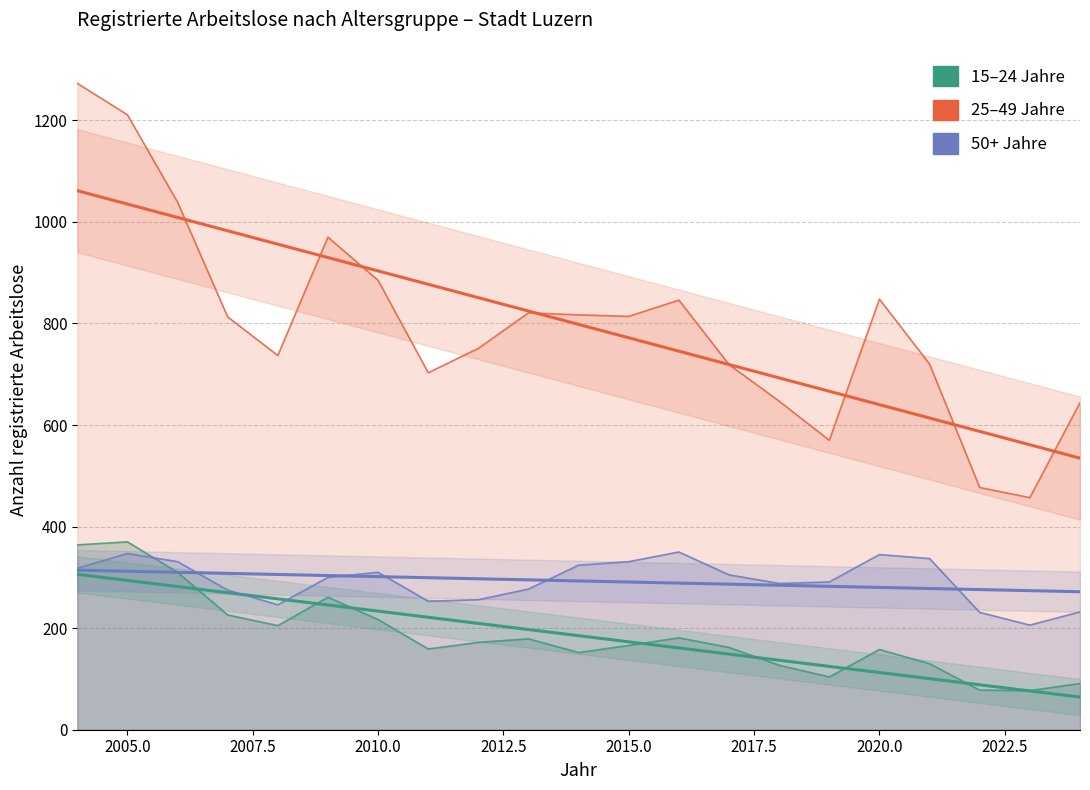

Which category has the lowest value in the 50+ series?

2023